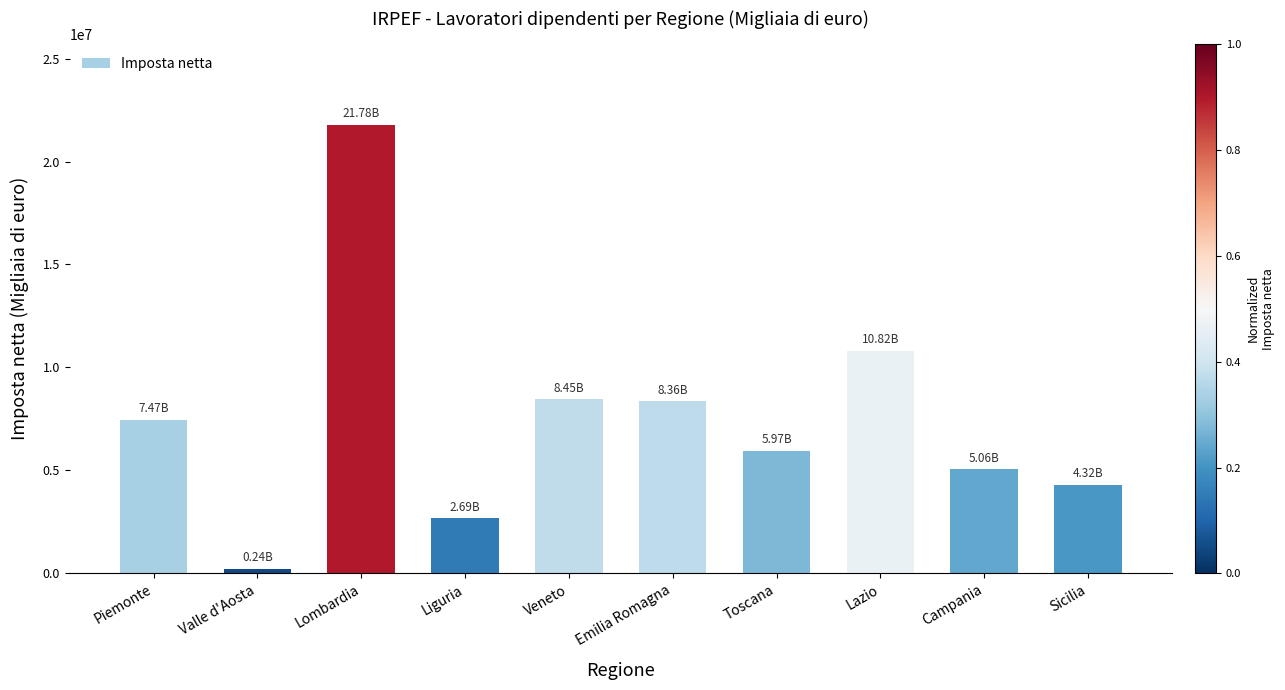

What is the ratio of the value at Campania to the value at Sicilia?

1.2